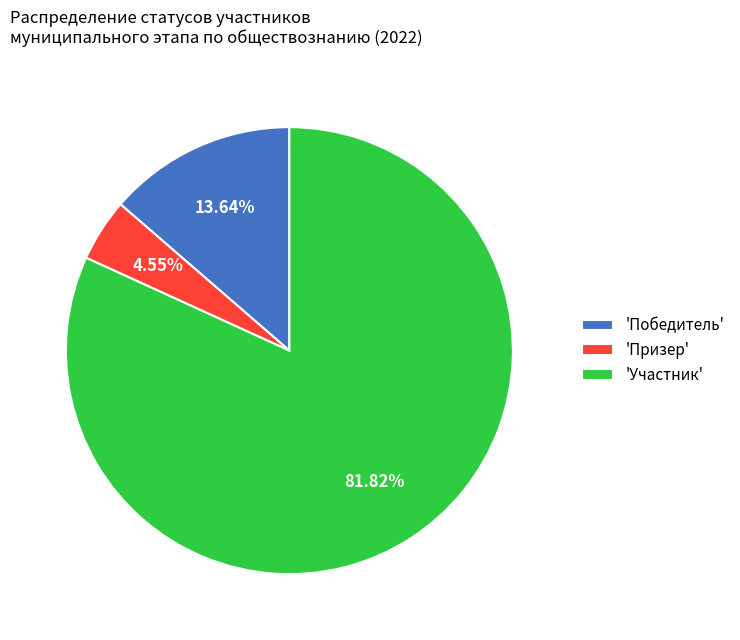

What is the smallest slice in the pie chart?

'Призер'